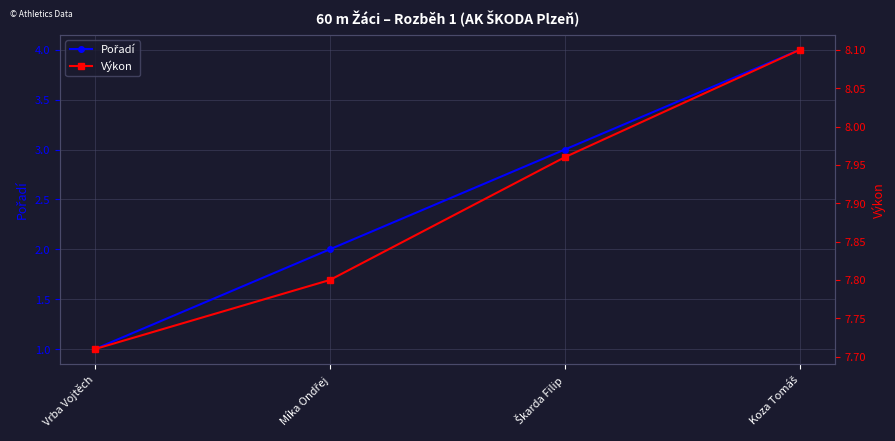

Is it true that Pořadí equals 1.5 at Škarda Filip?

False